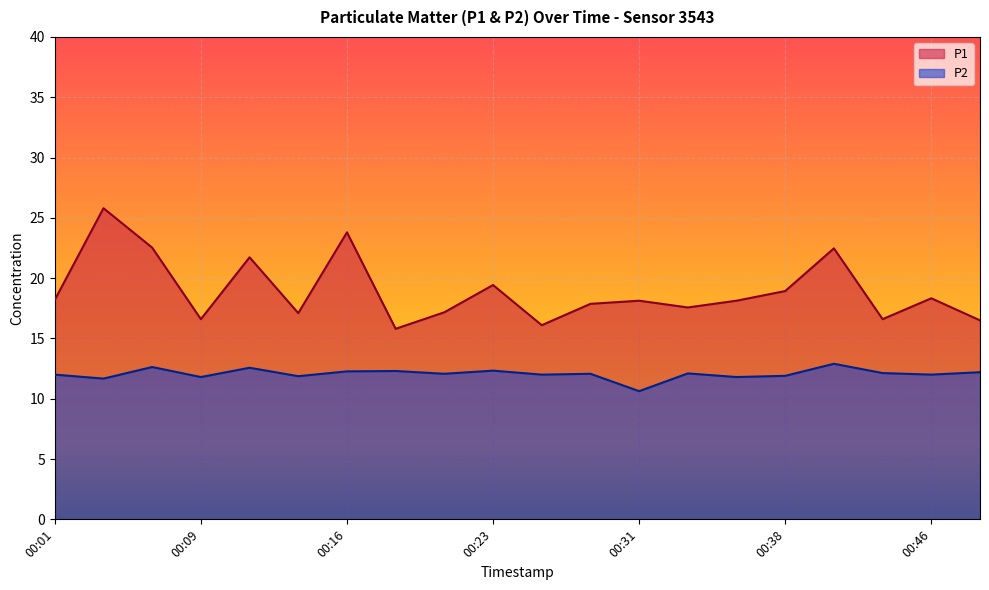

True or false: P1 and P2 intersect in this chart.

False